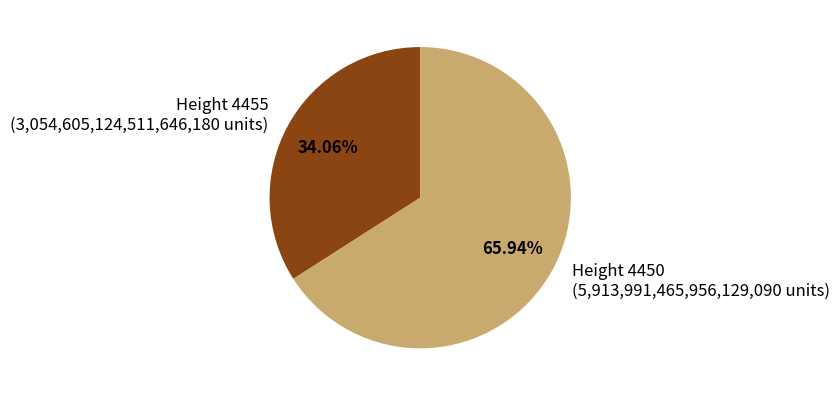

The Height 4455 slice represents 34% of the pie. True or false?

True